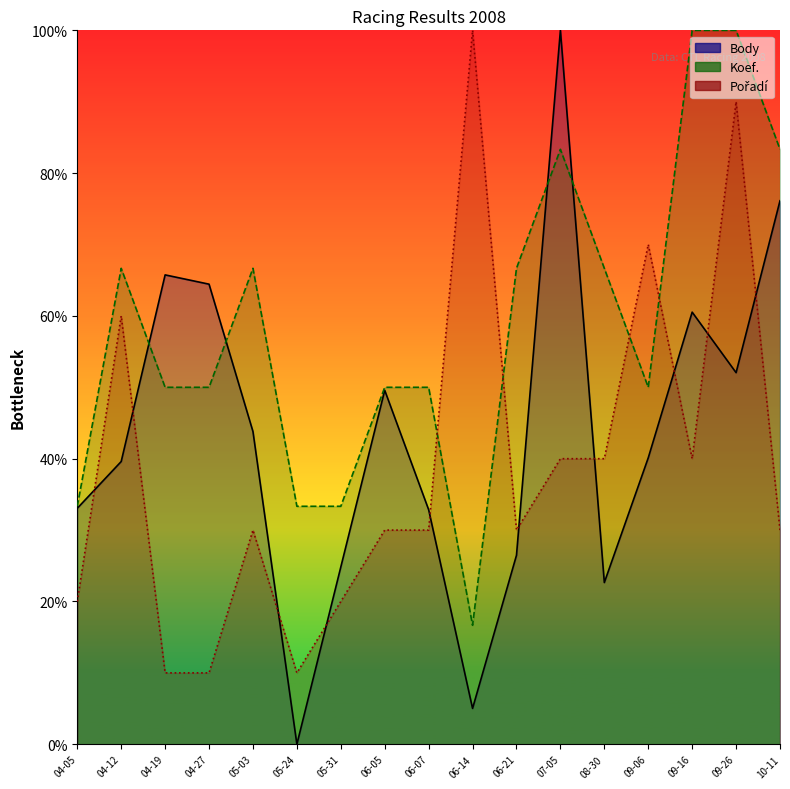

List the series in order of their peak value, highest first.

Body, Koef., Pořadí